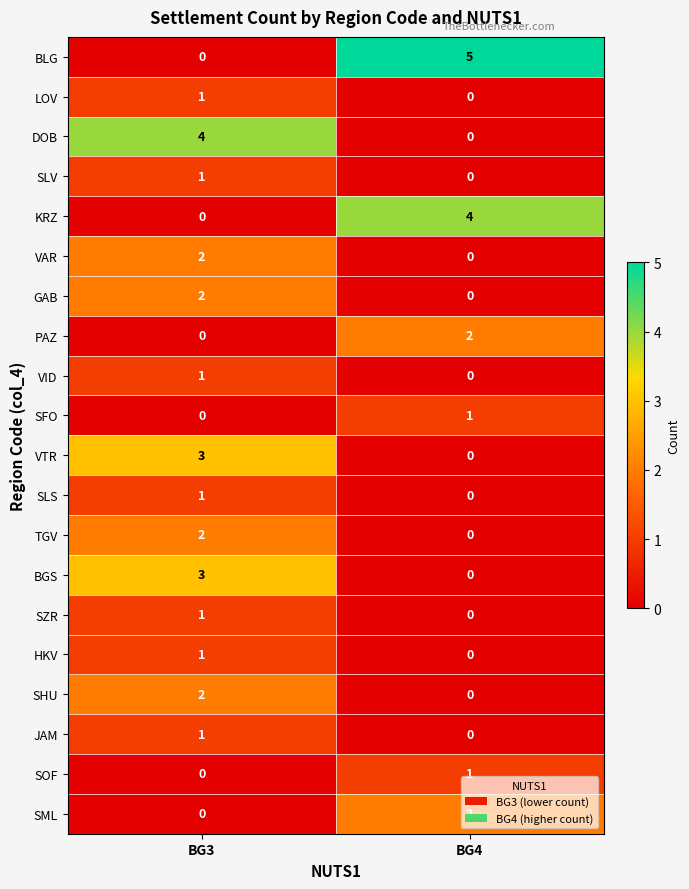

What value does the BGS series have at BG3?

3